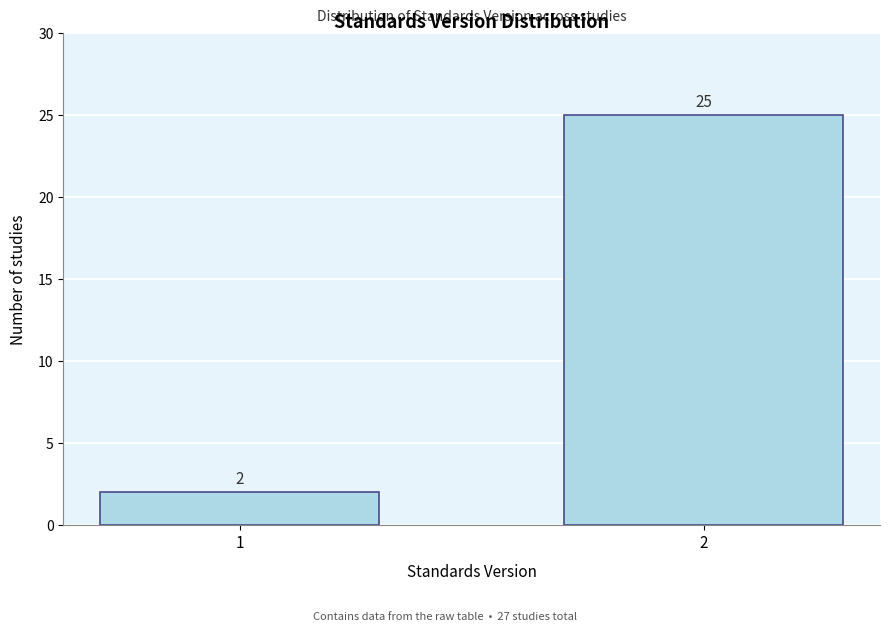

Reading right to left, transcribe all the data shown in this chart.

2=25	1=2